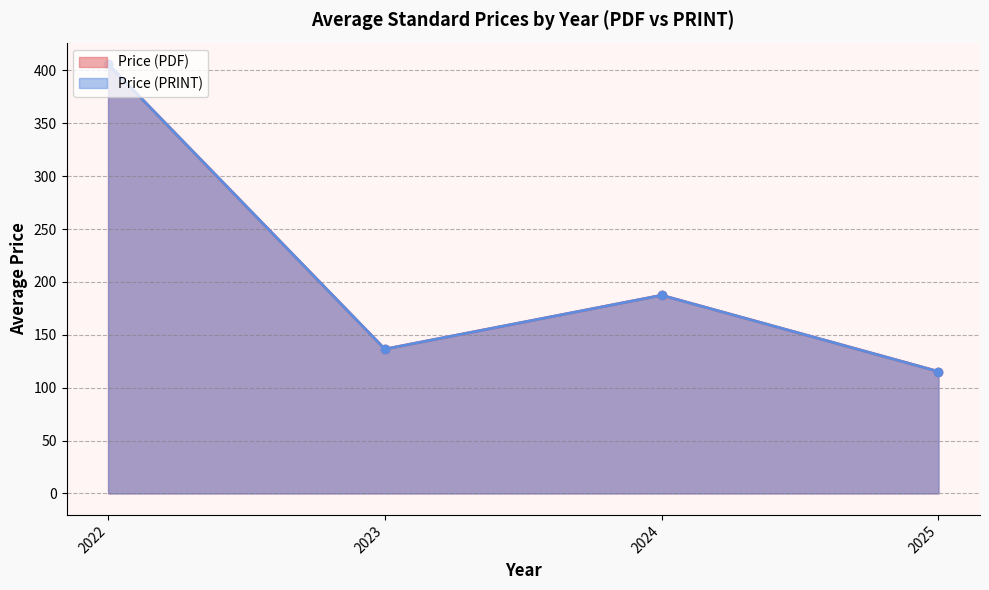

Is it true that Price (PRINT) equals 48.5 at 2025?

False